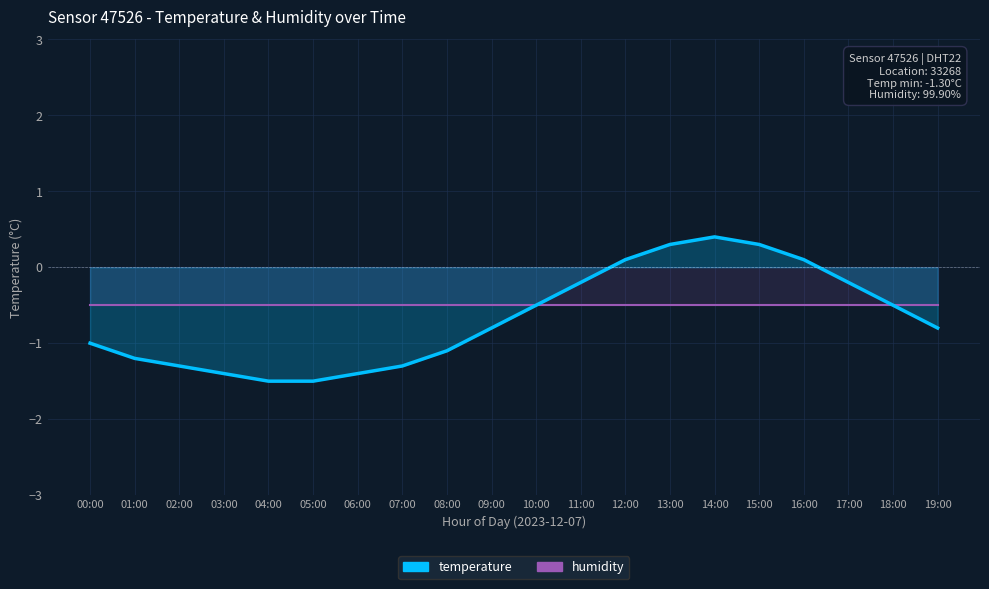

What is the label of the 15th point from the right?

05:00